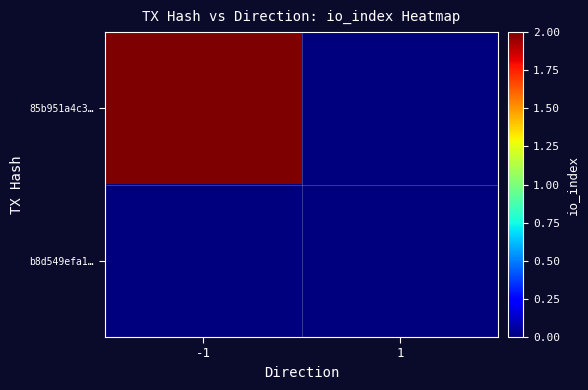

Reading left to right, transcribe all the data shown in this chart.

85b951a4c3…: -1=2	1=0
b8d549efa1…: -1=0	1=0